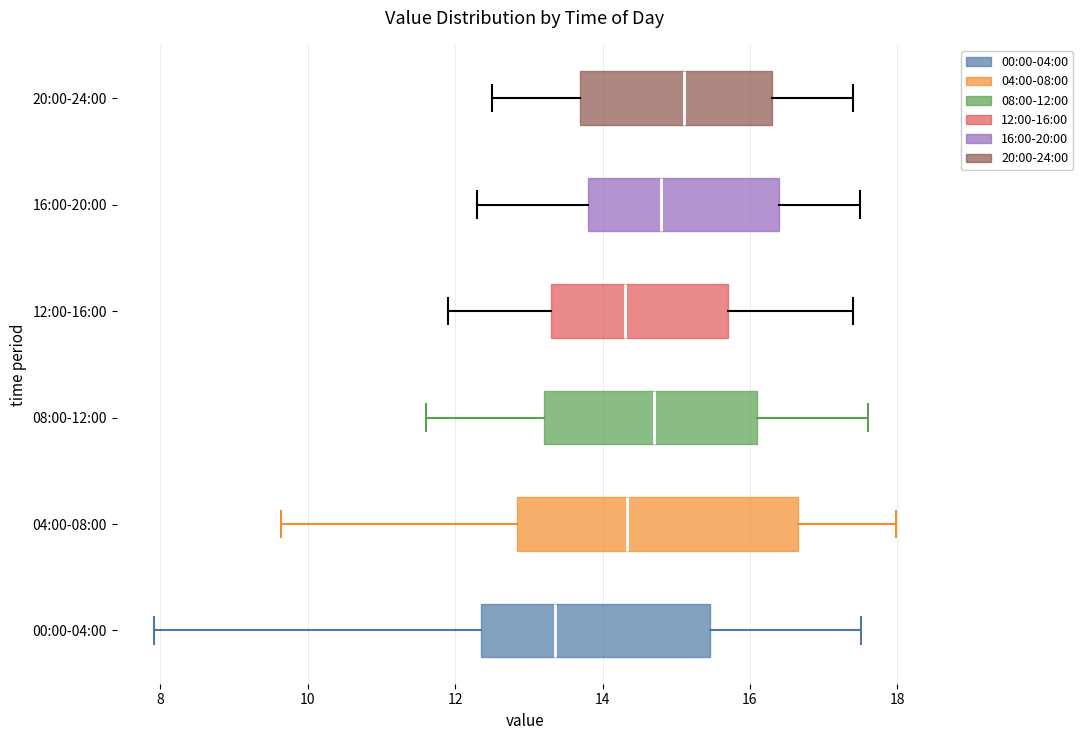

Reading bottom to top, read every box against the x-axis: the position of its median line, the range the box covers, and the ends of its whiskers. The values are not printed on the chart, so give them approximately, as read against the axis.

00:00-04:00: median 13.4, box 12.4 to 15.4, whiskers 8.0 to 17.6
04:00-08:00: median 14.4, box 12.8 to 16.6, whiskers 9.6 to 18.0
08:00-12:00: median 14.8, box 13.2 to 16.2, whiskers 11.6 to 17.6
12:00-16:00: median 14.4, box 13.4 to 15.8, whiskers 12.0 to 17.4
16:00-20:00: median 14.8, box 13.8 to 16.4, whiskers 12.4 to 17.6
20:00-24:00: median 15.2, box 13.8 to 16.4, whiskers 12.6 to 17.4